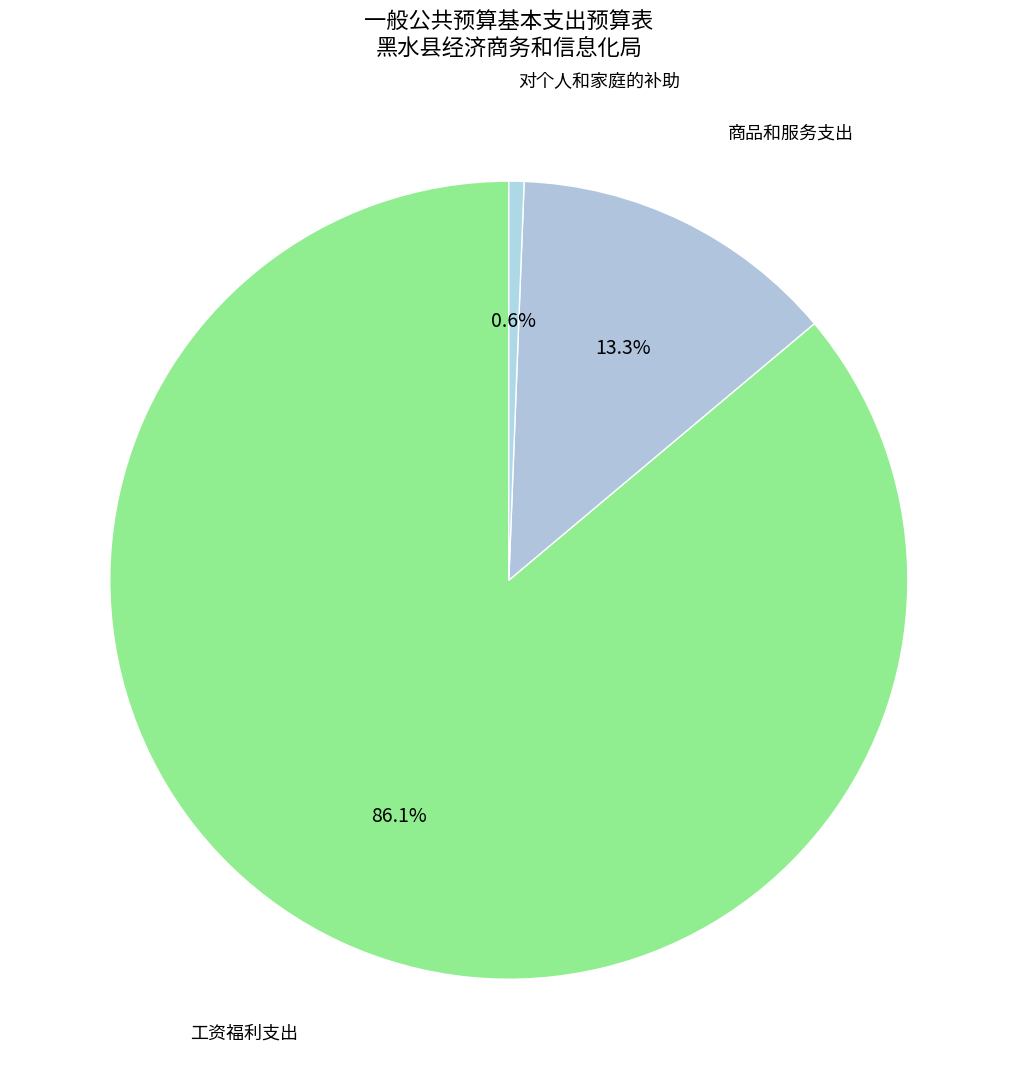

Which category has the biggest portion of the pie?

工资福利支出